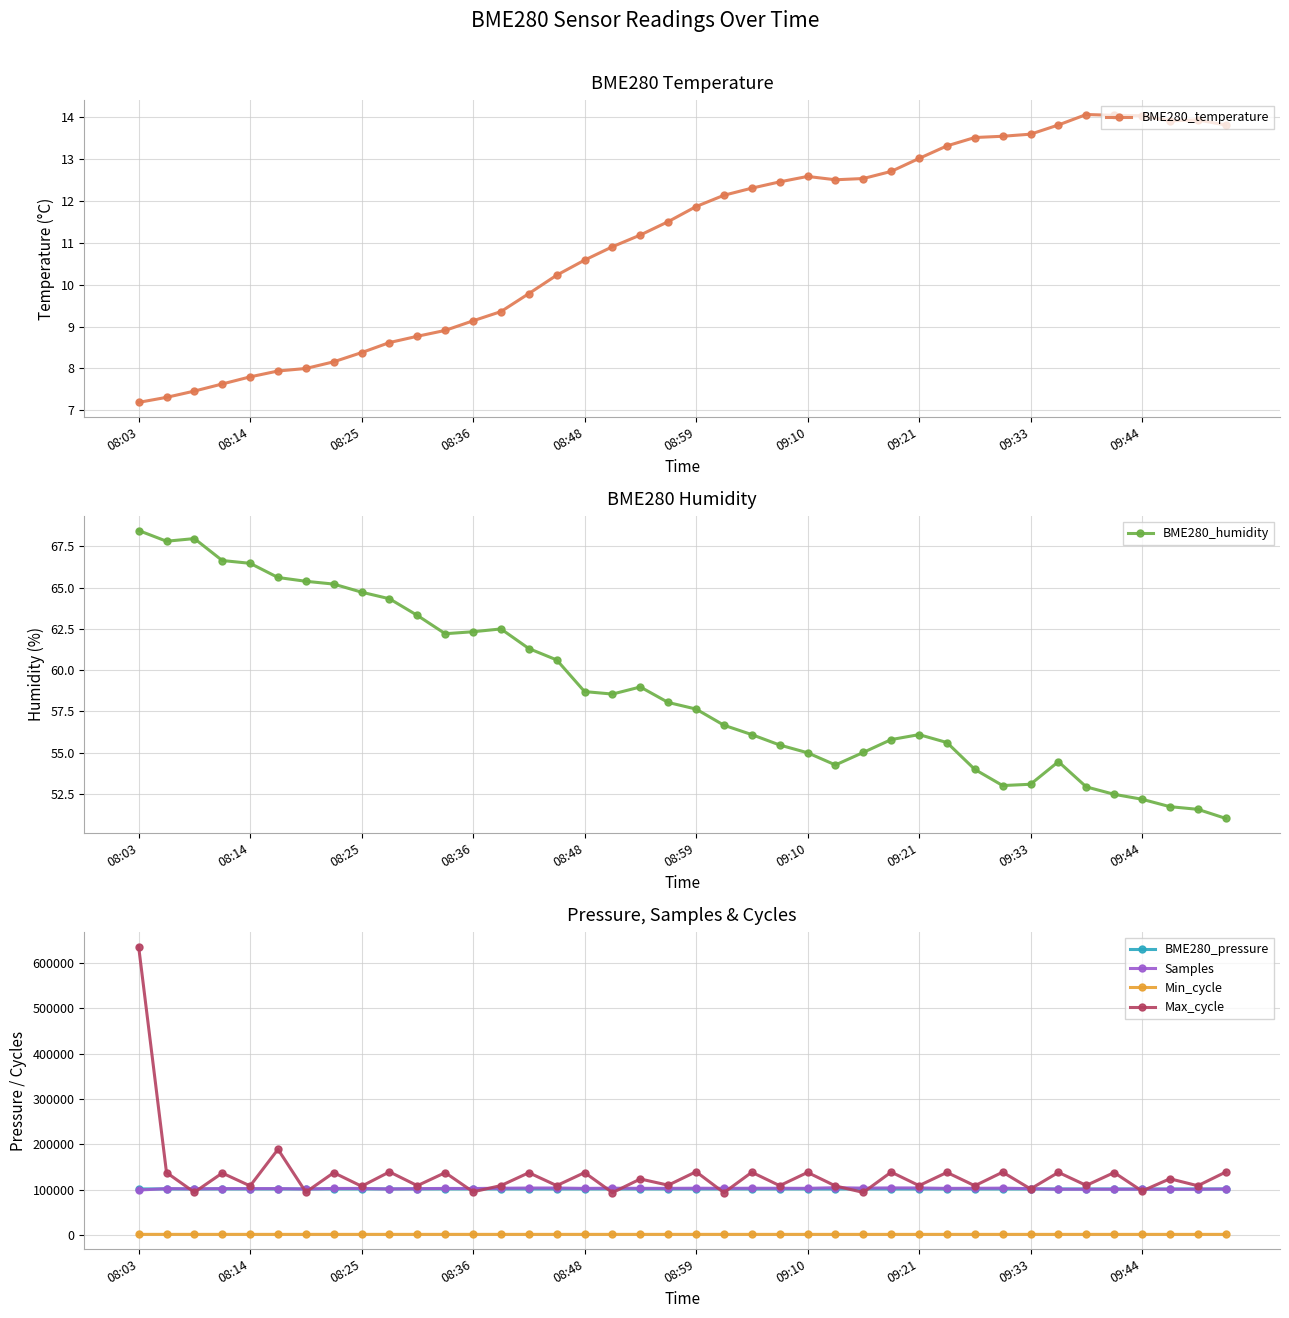

What is the difference between the maximum and minimum values in the BME280_pressure series?

110.7